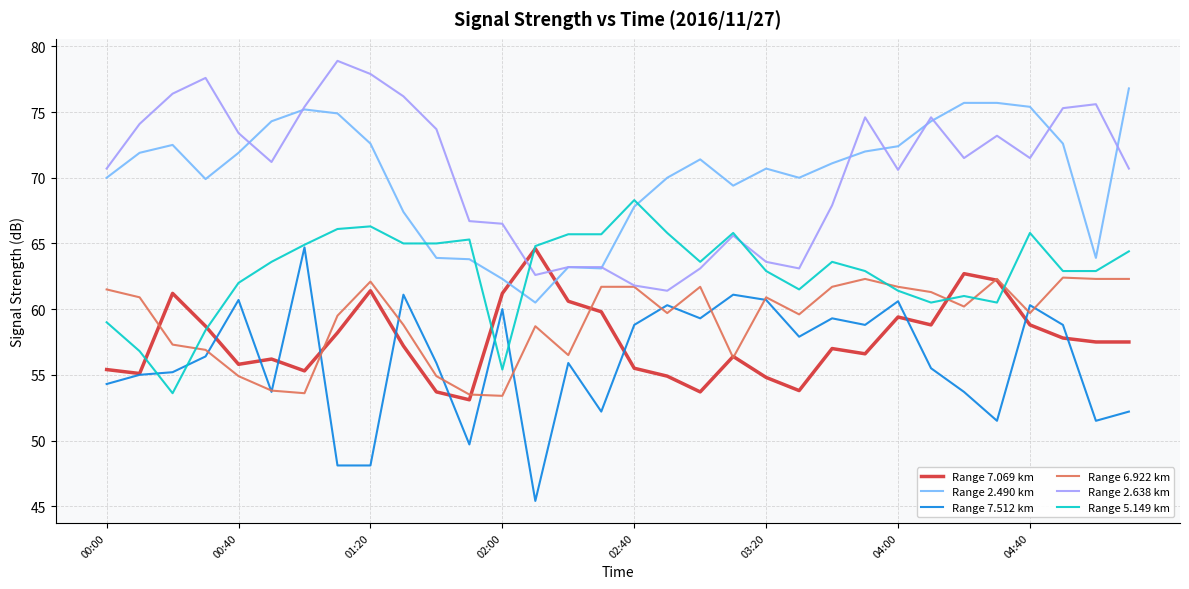

What is the highest value of the Range 2.638 km series?

78.9